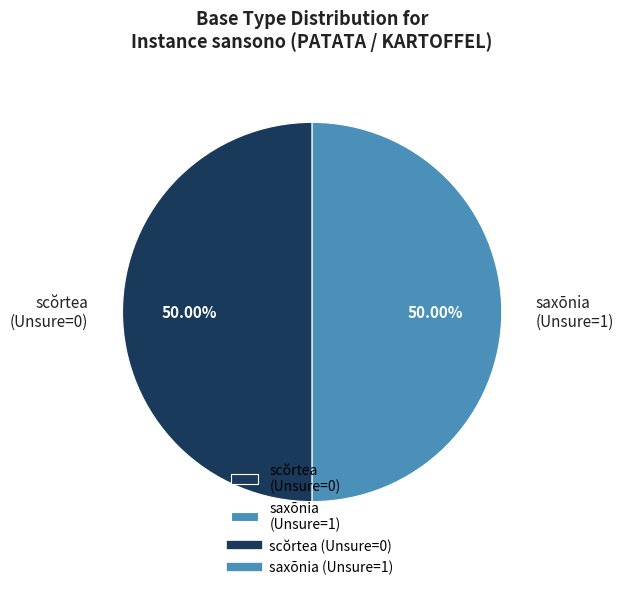

Combined, do scŏrtea (Unsure=0) and saxōnia (Unsure=1) account for over 50%?

Yes